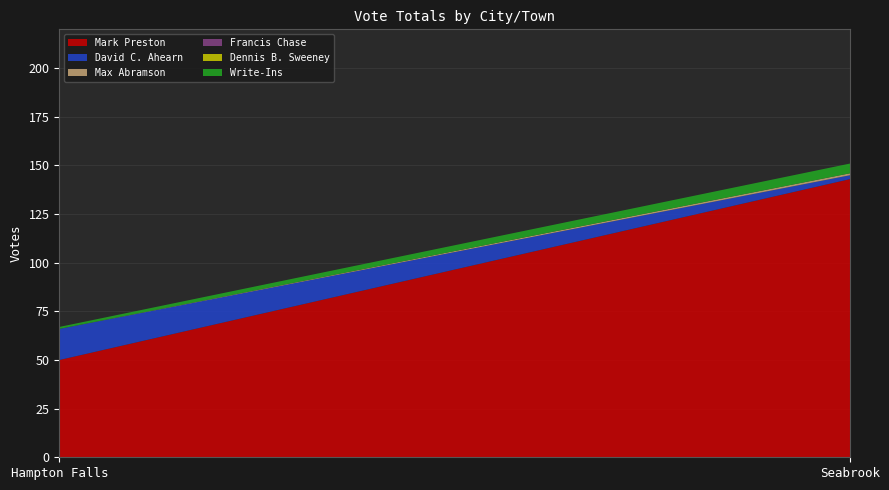

Reading right to left, list all the values displayed in this chart.

Mark Preston: 143	50
David C. Ahearn: 2	16
Max Abramson: 1	0
Francis Chase: 0	0
Dennis B. Sweeney: 0	0
Write-Ins: 5	1